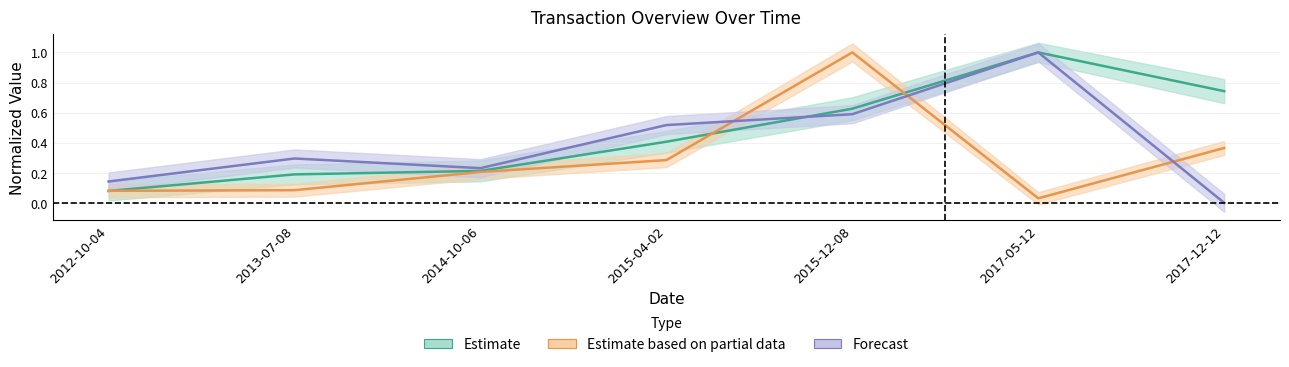

Where is transactionShares nearest to the value 0?

2017-05-12